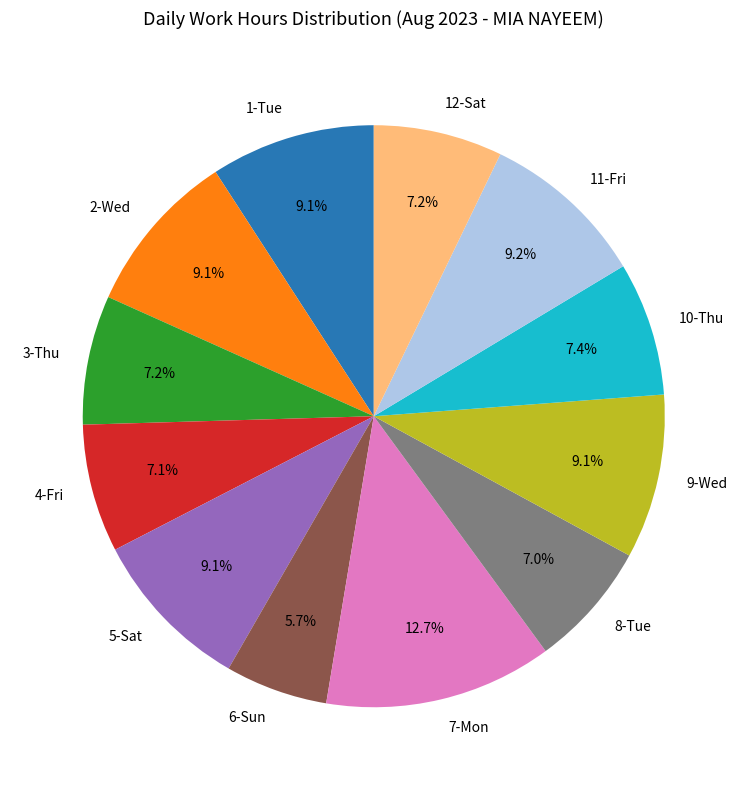

To the nearest percent, what is the difference between the largest and smallest slice percentages?

7%